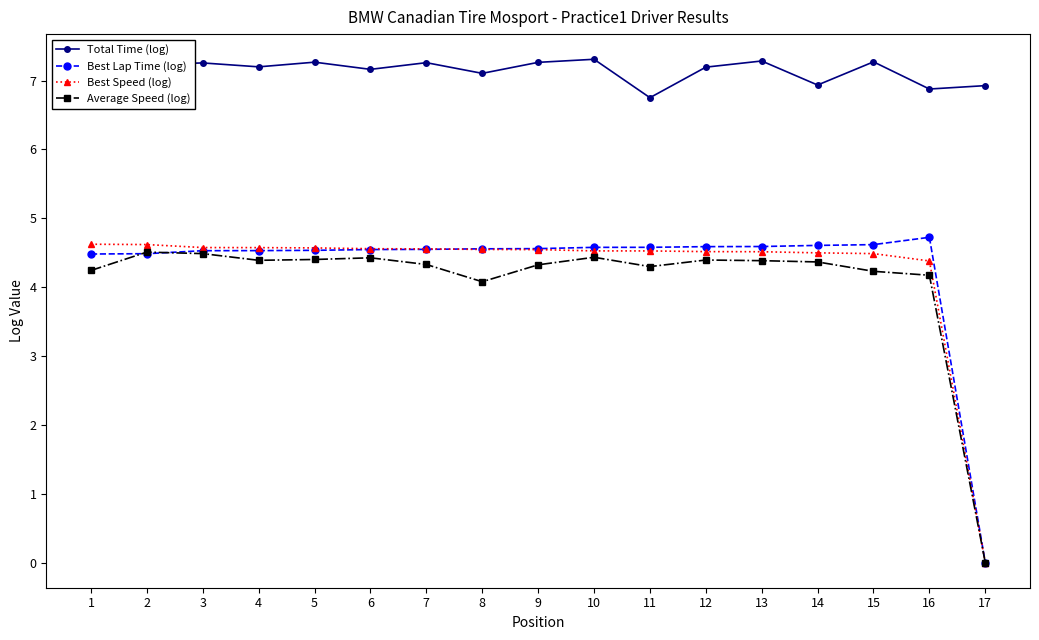

True or false: Best Lap Time (log) has more than 0 points higher than both neighbors.

True